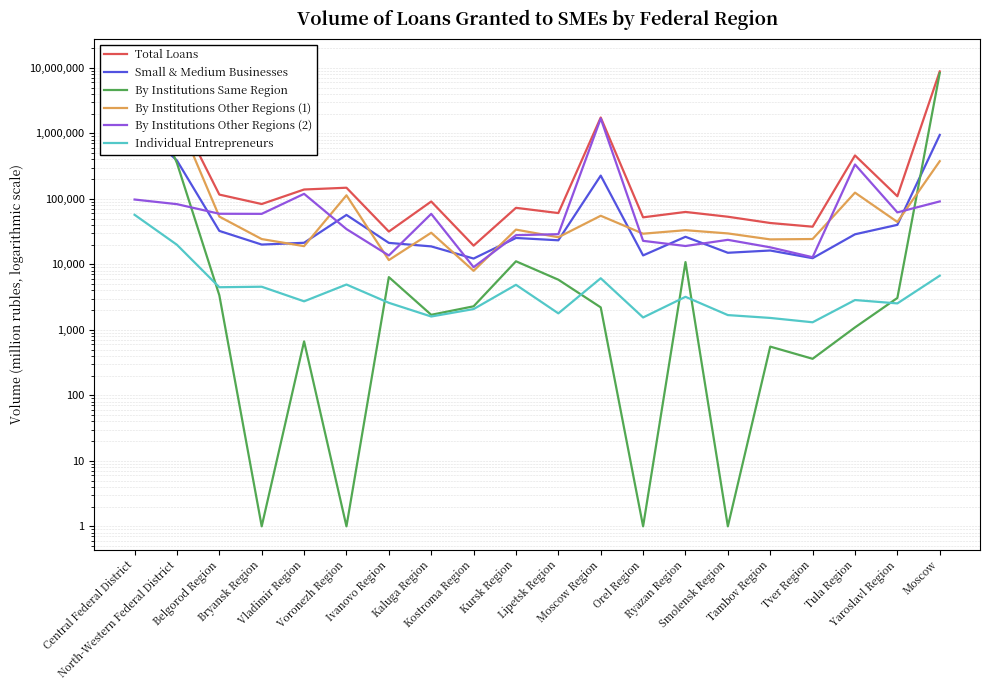

How many data points in Small & Medium Businesses are above 25231?

9